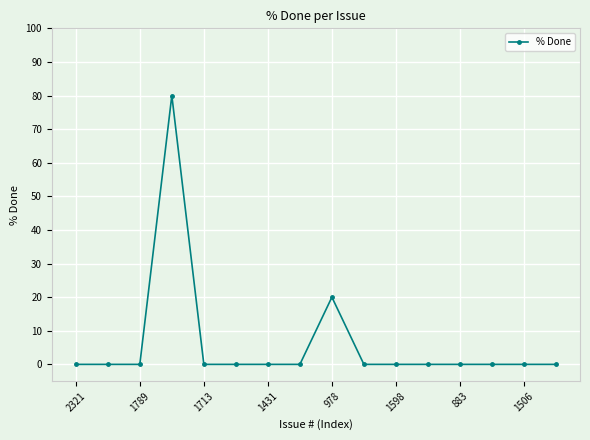

True or false: there are more than 0 points higher than both neighbors.

True